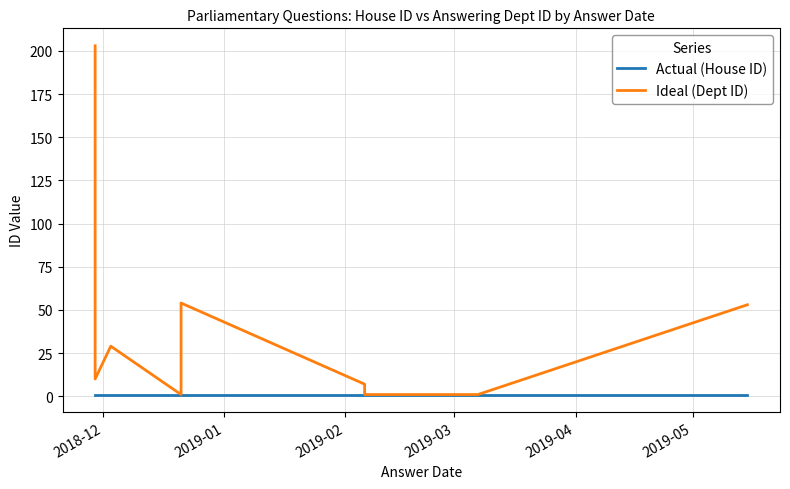

What is the label of the 8th point from the right?

2019-02